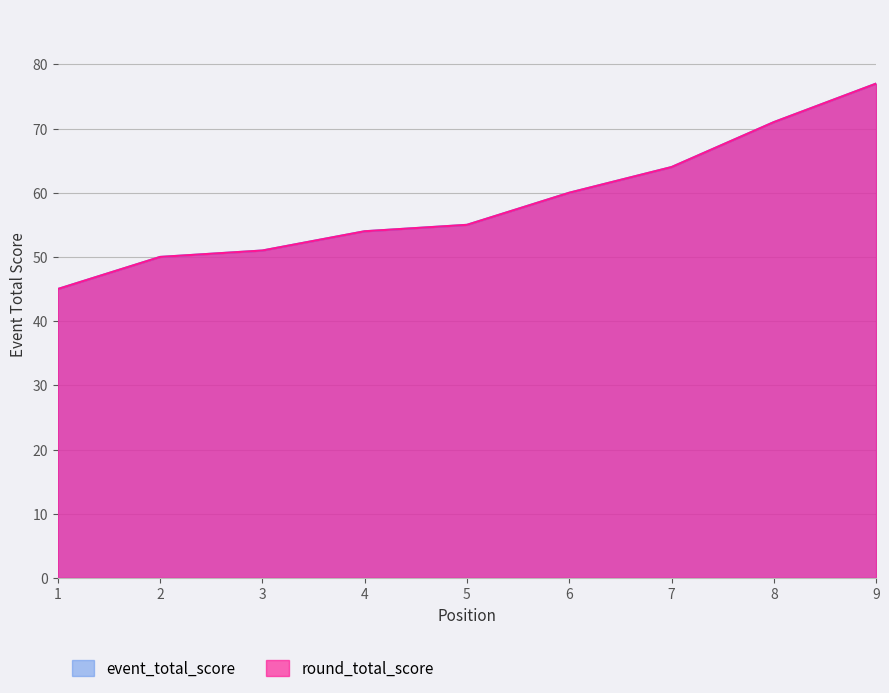

Rank the series at 9 from lowest to highest value.

event_total_score, round_total_score